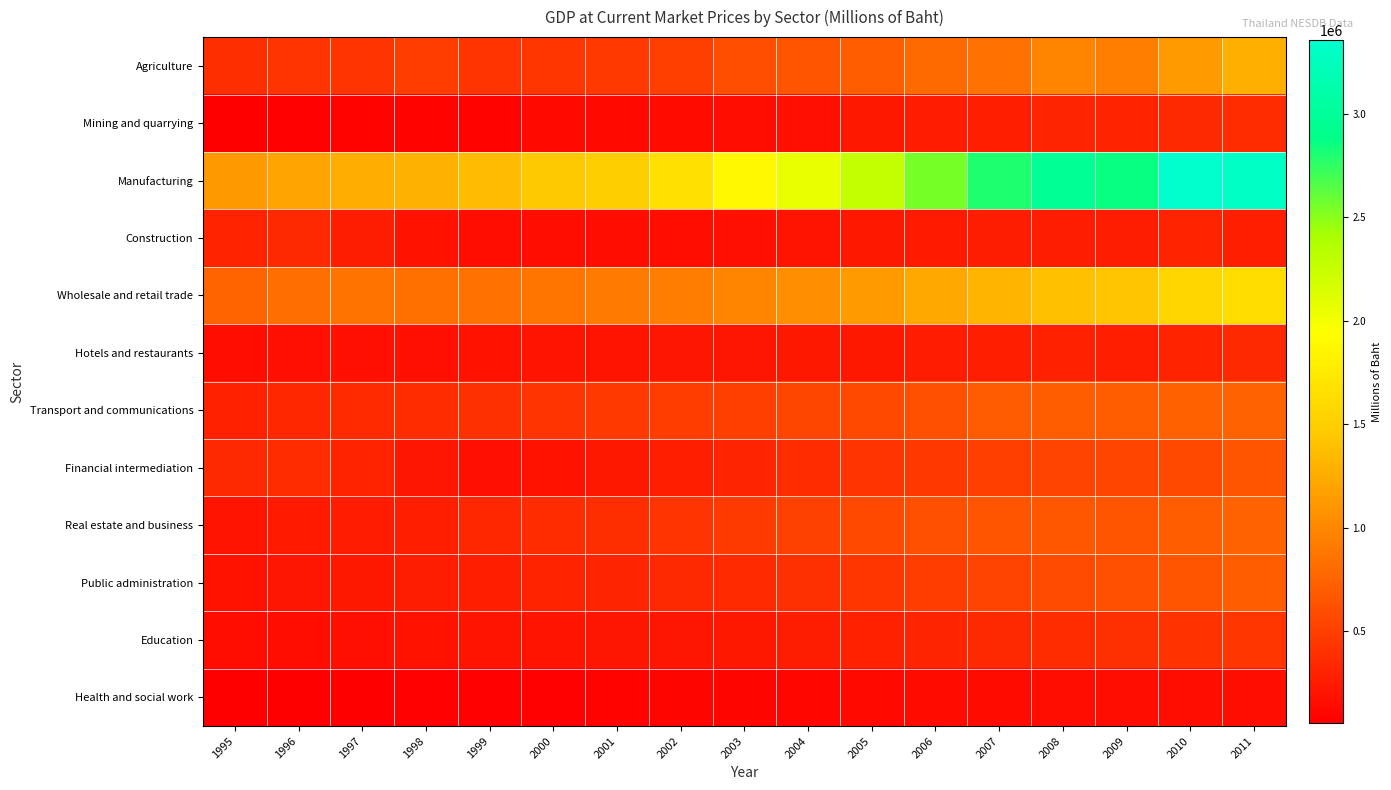

List the series in order of their peak value, highest first.

Manufacturing, Wholesale and retail trade, Agriculture, Transport and communications, Real estate and business, Public administration, Financial intermediation, Education, Mining and quarrying, Construction, Hotels and restaurants, Health and social work